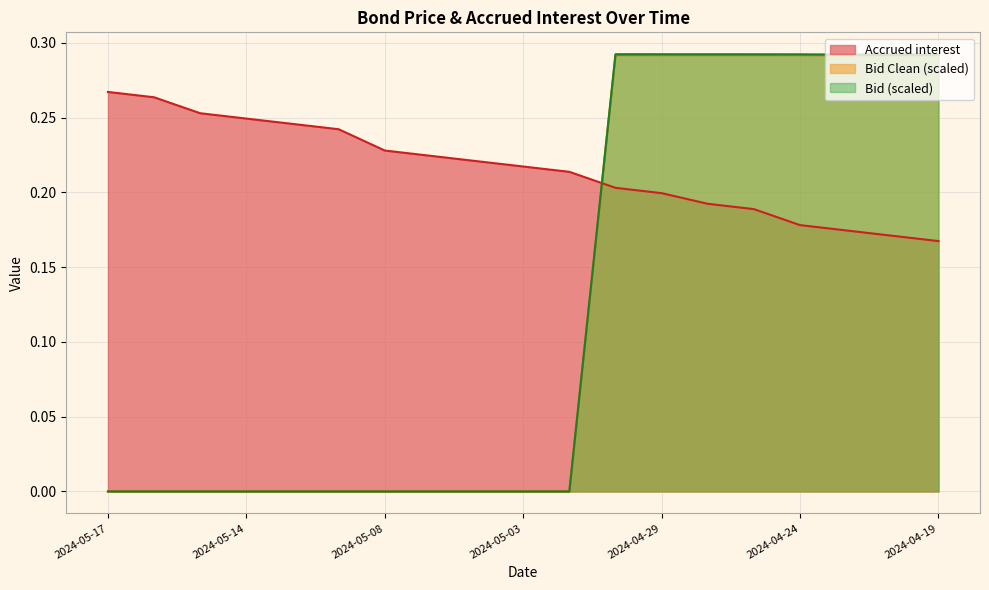

What is the label of the 11th point from the right?

2024-05-06